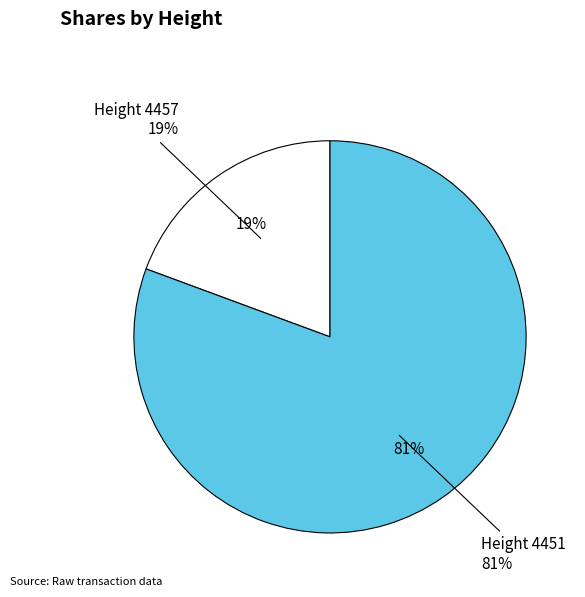

Count the number of slices in the pie.

2